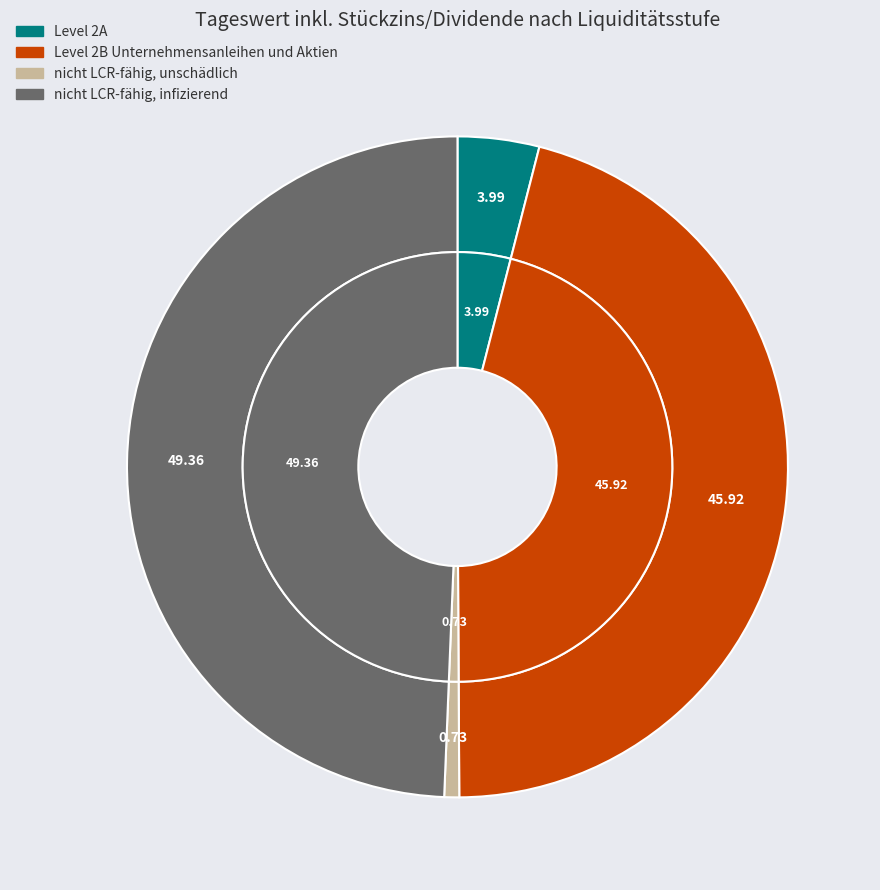

True or false: nicht LCR-fähig, unschädlich accounts for 11% of the total.

False